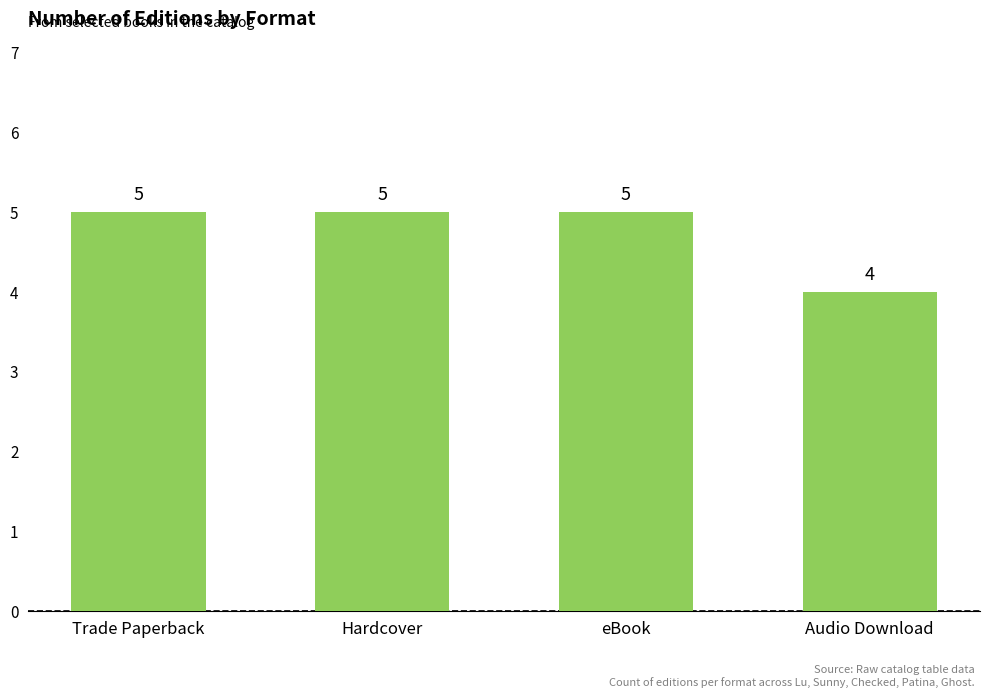

At which label is the value closest to 4?

Audio Download